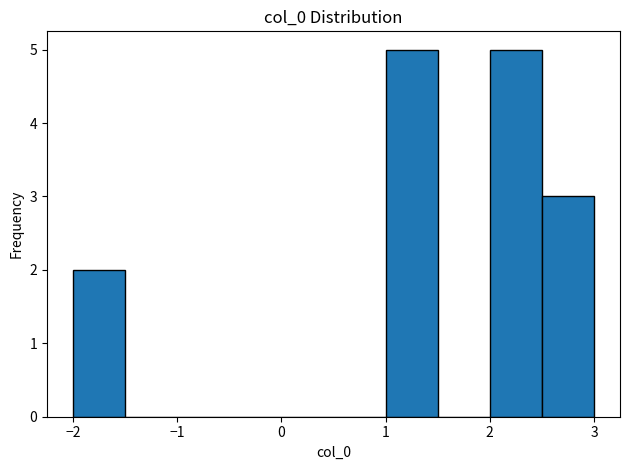

Reading left to right, list every bar in this chart as the range it spans on the x-axis followed by its height. The values are not printed on the chart, so give them approximately, as read against the axis.

-2.0 to -1.5: 2
-1.5 to -1.0: 0
-1.0 to -0.5: 0
-0.5 to 0.0: 0
0.0 to 0.5: 0
0.5 to 1.0: 0
1.0 to 1.5: 5
1.5 to 2.0: 0
2.0 to 2.5: 5
2.5 to 3.0: 3